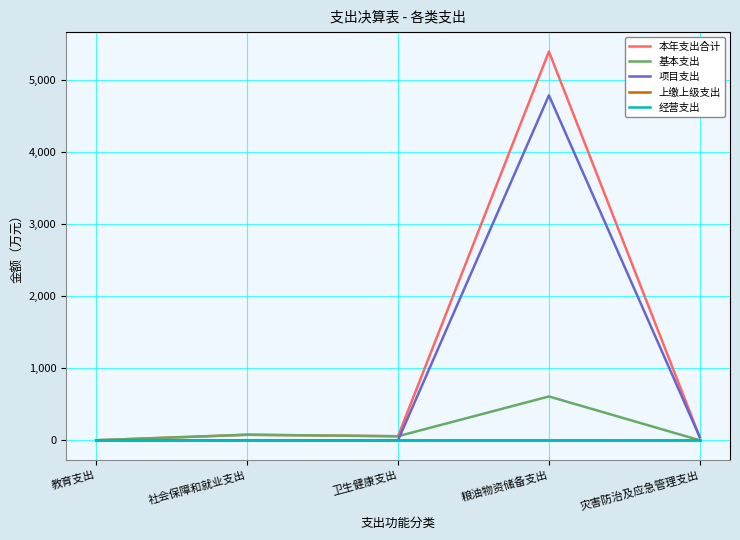

Does the chart display data point markers on the line(s)?

No